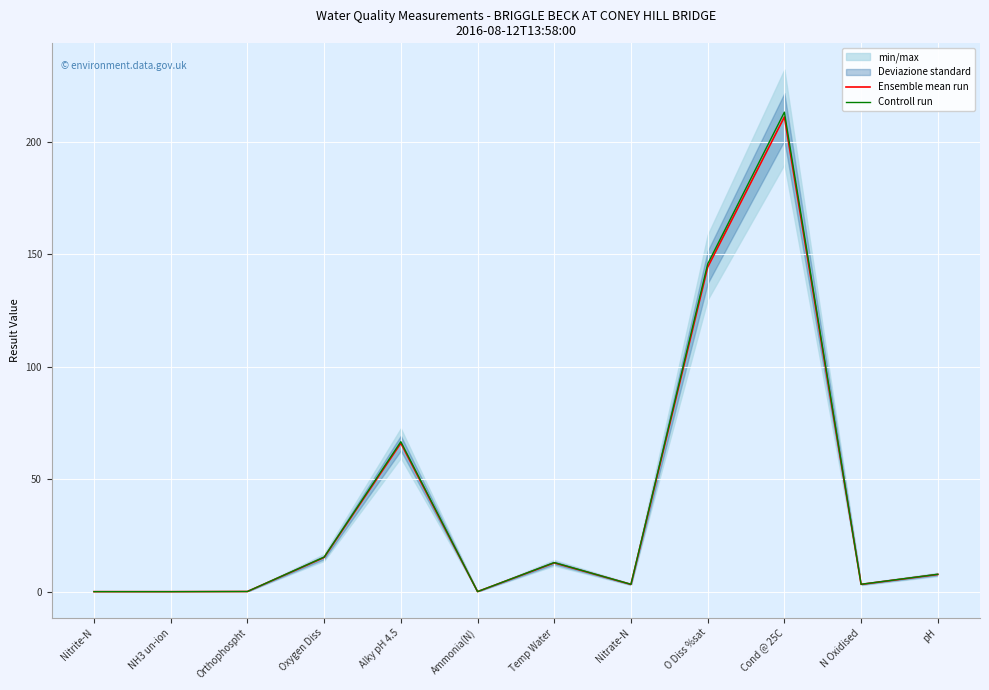

Which has a higher value, Cond @ 25C or N Oxidised?

Cond @ 25C